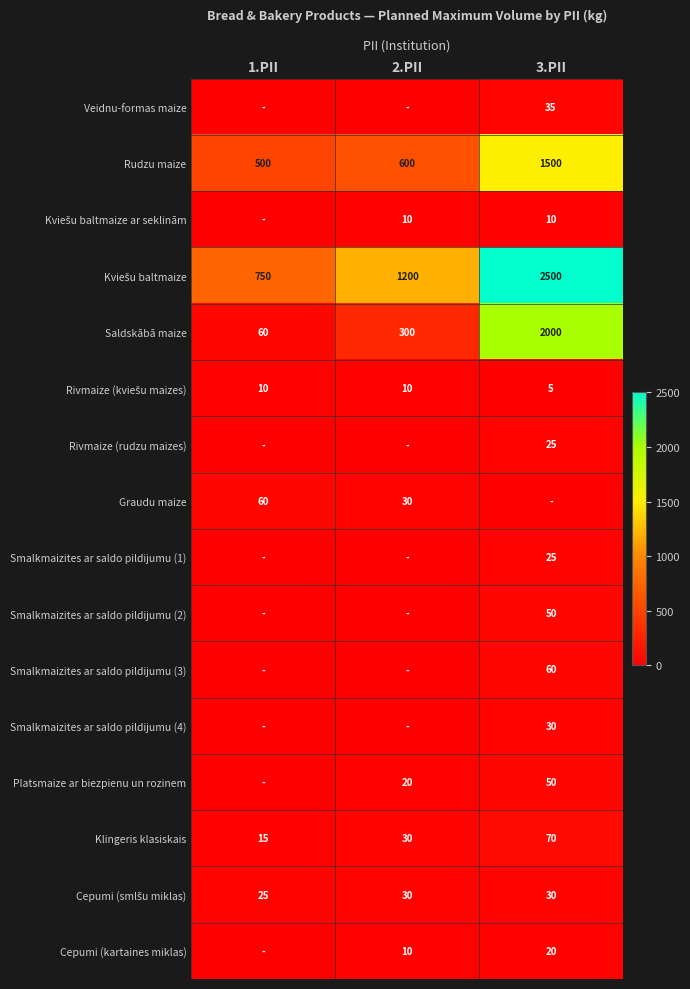

At which category is the sum across all series the highest?

3.PII